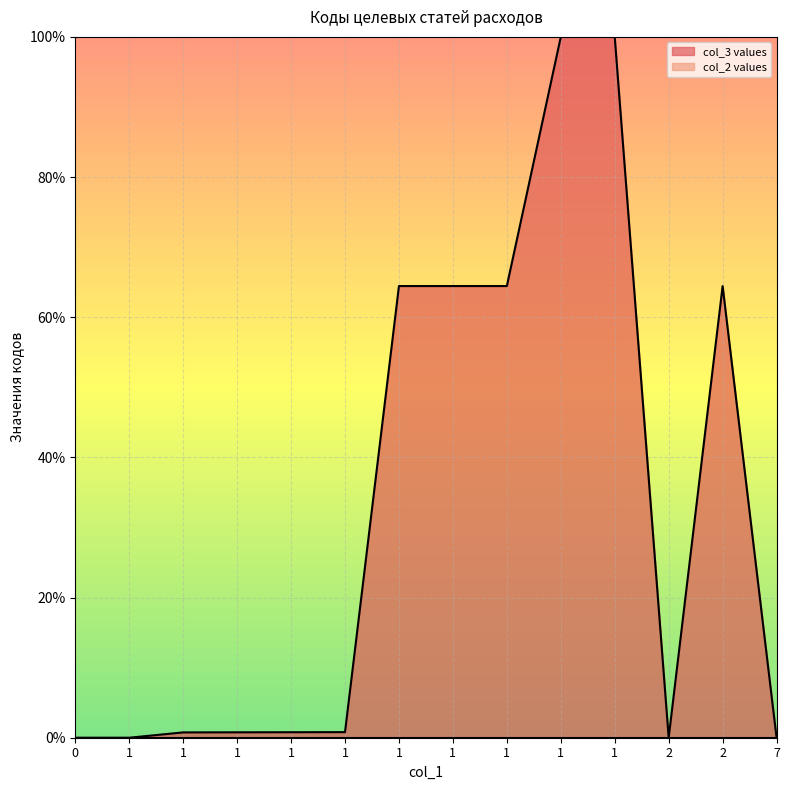

List the labels in order of value, largest first.

1, 1, 1, 1, 1, 2, 1, 1, 1, 1, 0, 1, 2, 7